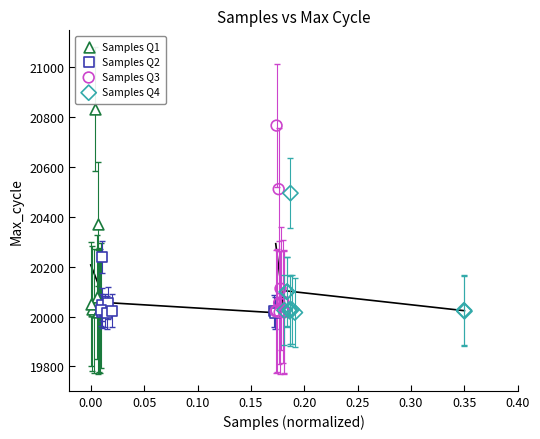

Which series contains the highest Y value?

Samples Q1